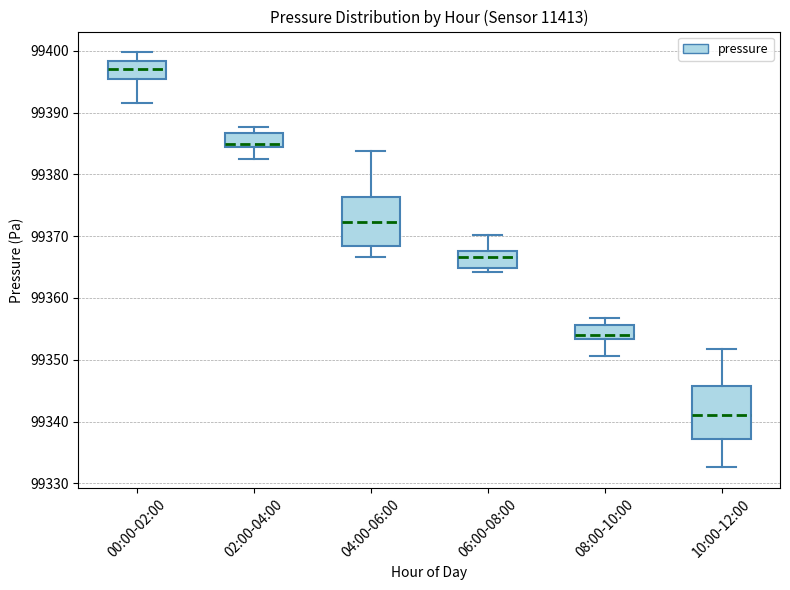

Where does the median line of the box for 06:00-08:00 sit on the y-axis? The values are not printed on the chart, so give them approximately, as read against the axis.

99367